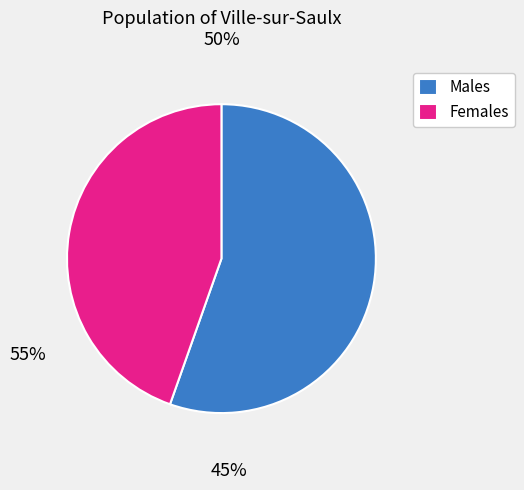

How many segments does this pie chart have?

2